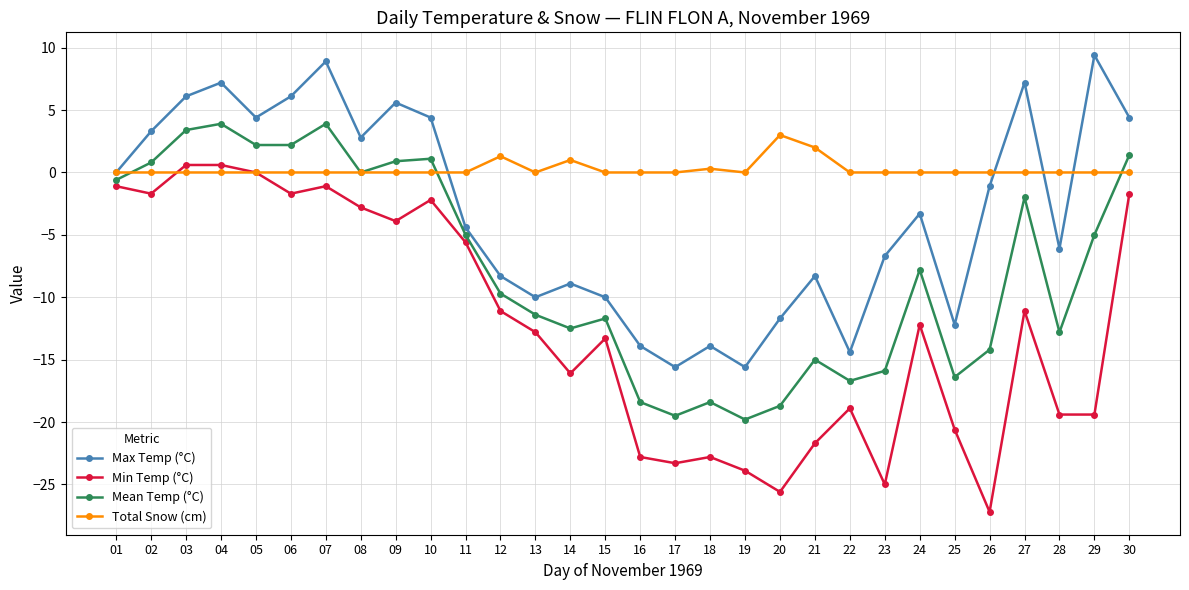

True or false: Total Snow (cm) has more than 1 points higher than both neighbors.

True